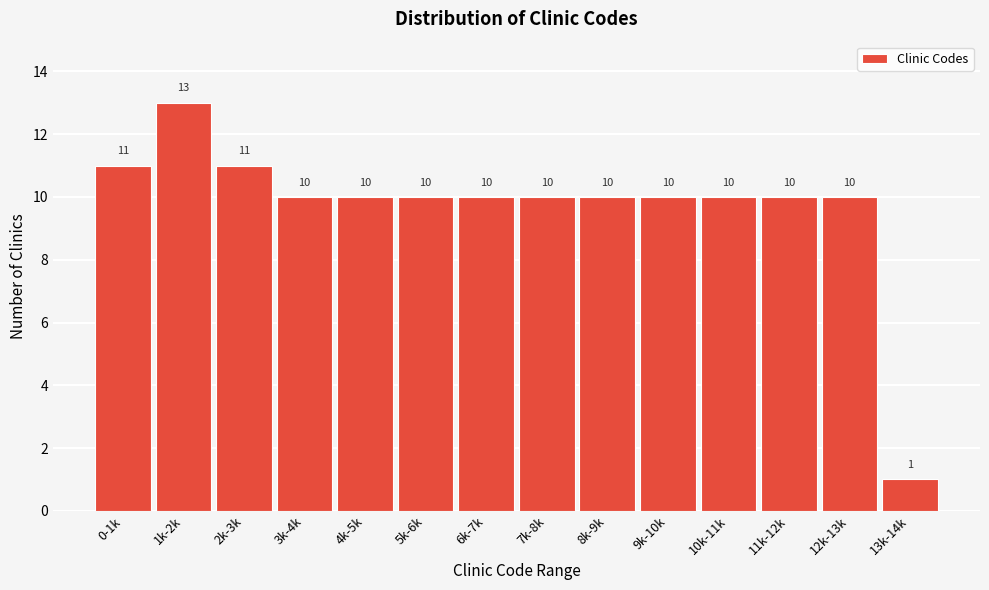

Reading right to left, list all the values displayed in this chart.

13k-14k=1	12k-13k=10	11k-12k=10	10k-11k=10	9k-10k=10	8k-9k=10	7k-8k=10	6k-7k=10	5k-6k=10	4k-5k=10	3k-4k=10	2k-3k=11	1k-2k=13	0-1k=11